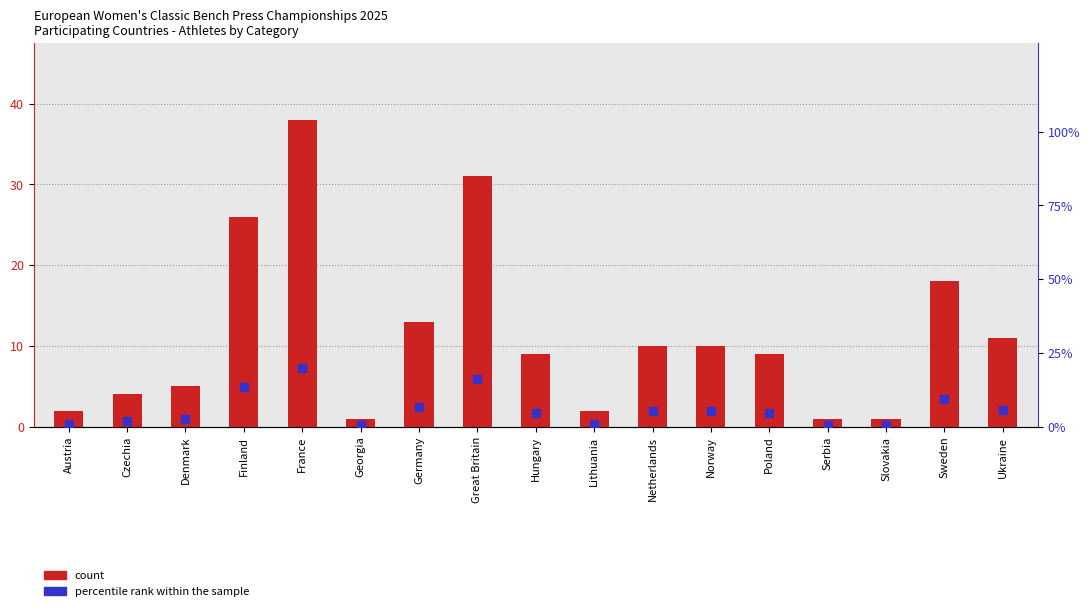

Which series reaches the maximum Y coordinate?

count